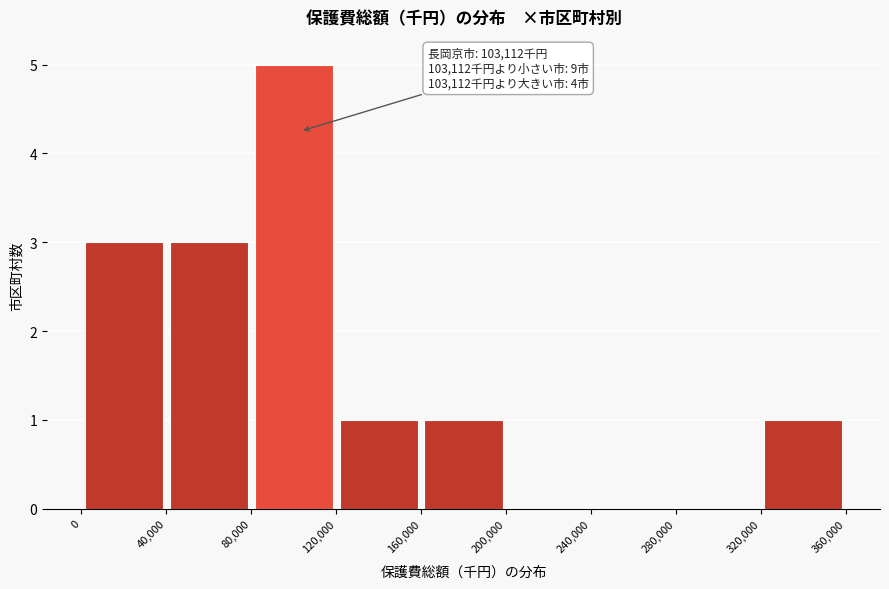

Which range on the x-axis has the tallest bar?

80,000 to 120,000